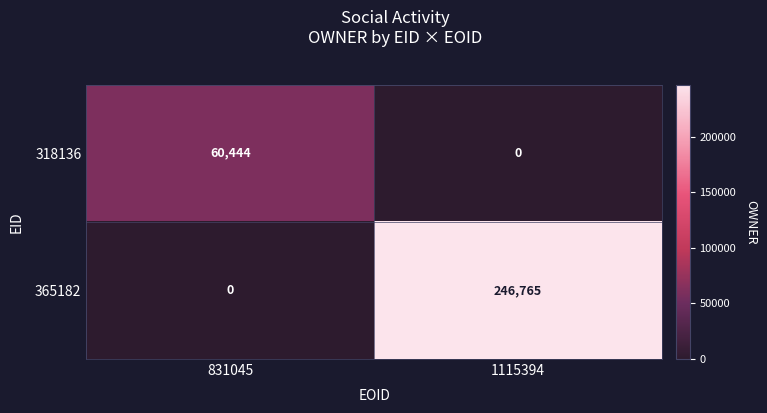

Rank the series by their maximum value, from lowest to highest.

318136, 365182